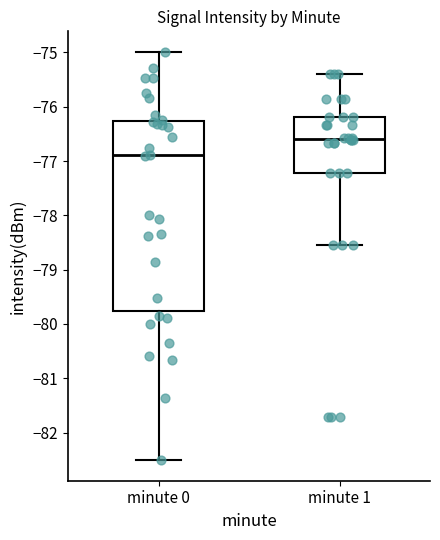

Which box's median line is the lowest?

minute 0